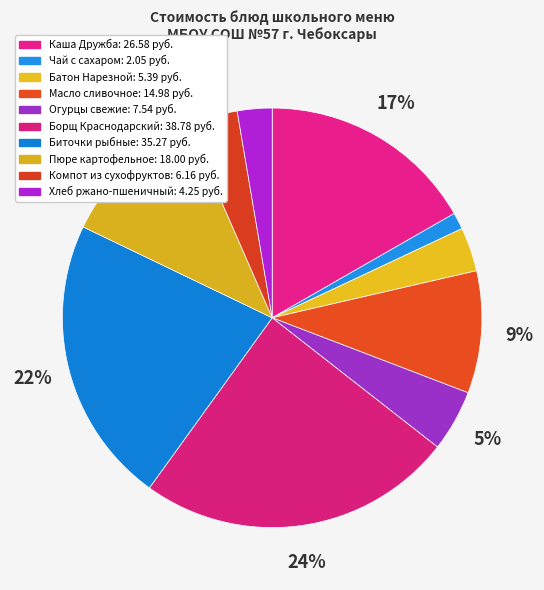

Is Огурцы свежие the majority of the pie?

No